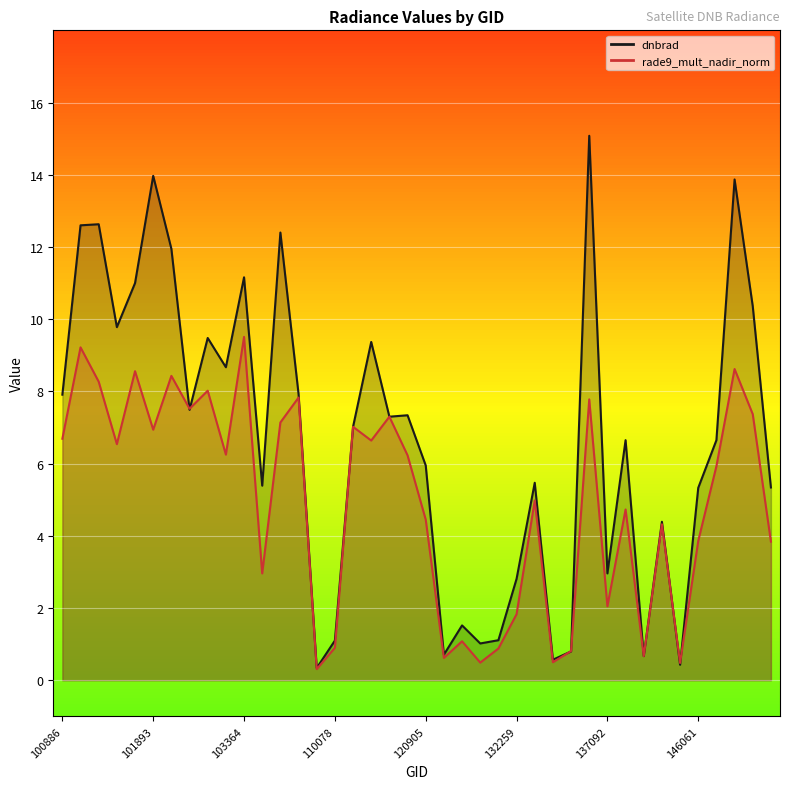

Which series has the largest total across all categories?

dnbrad